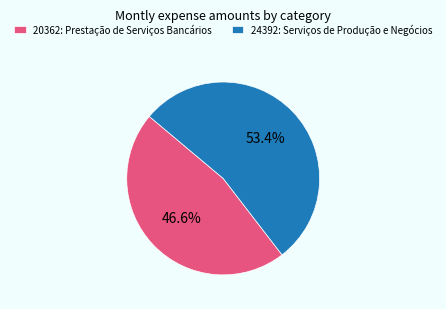

Which slice represents more than half of the pie?

24392: Serviços de Produção e Negócios